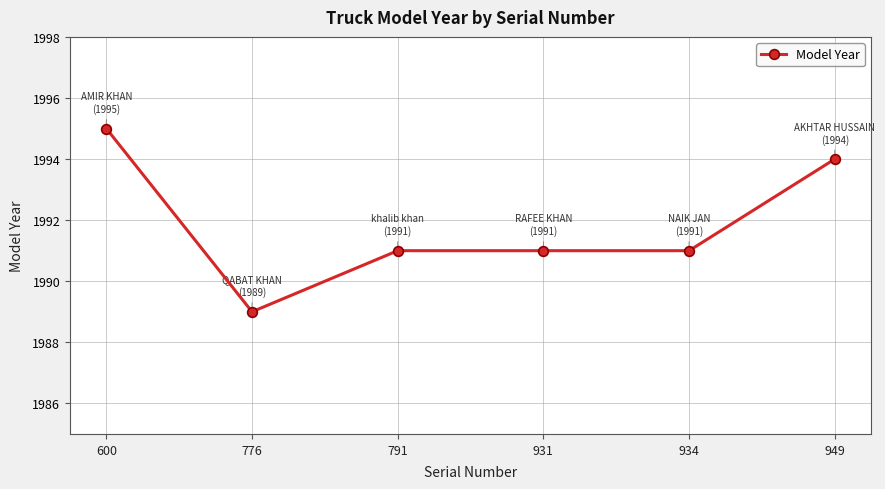

At which label does the data first exceed 1991?

600